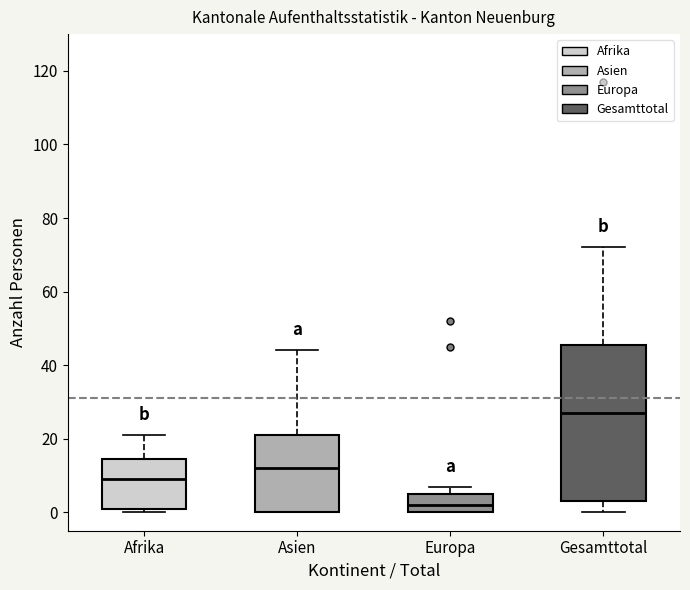

Which box is the tallest, from its lower edge to its upper edge?

Gesamttotal